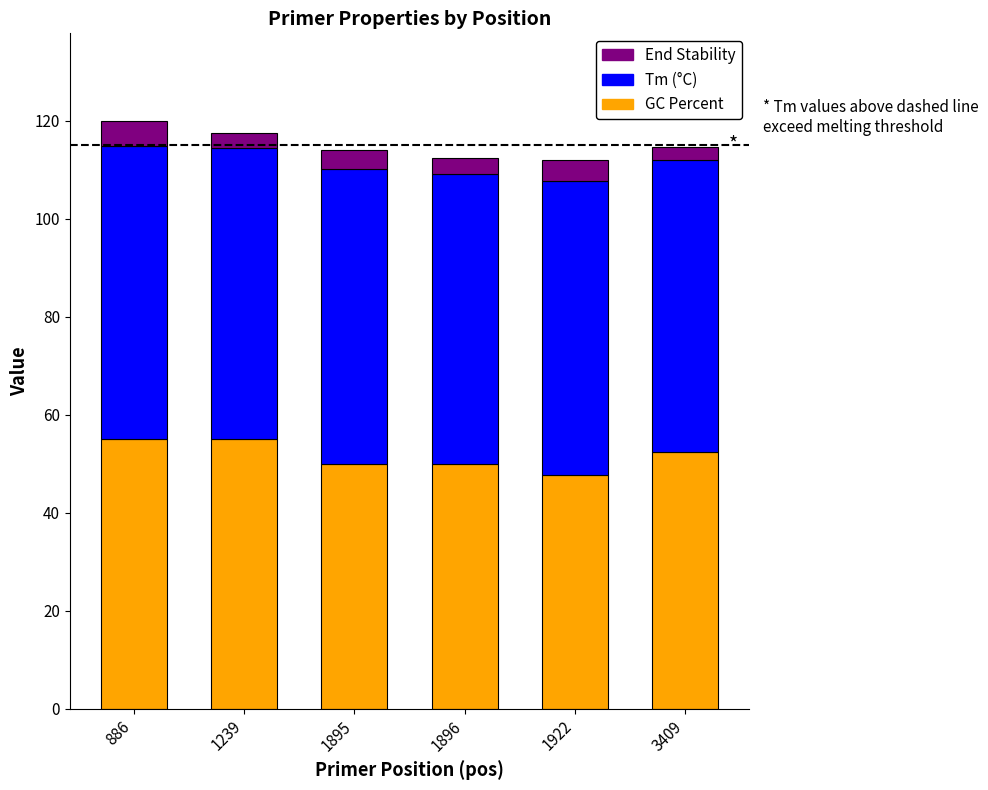

What is the highest value of the GC Percent series?

55.0